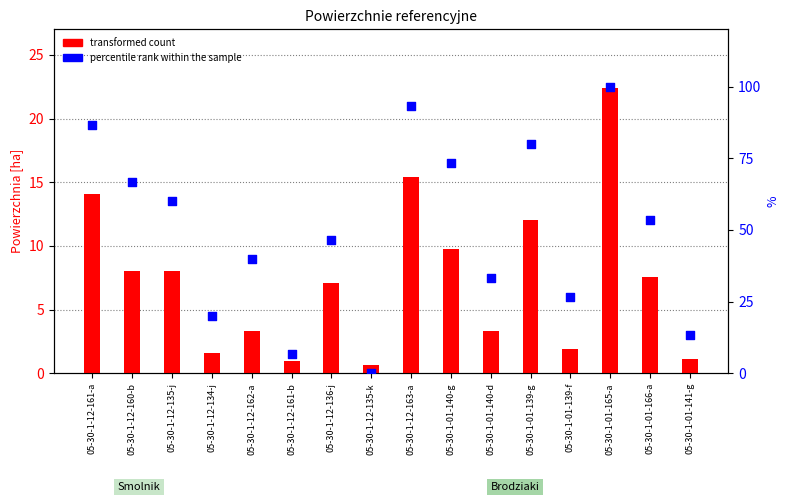

At which category is the sum across all series the highest?

05-30-1-01-165-a